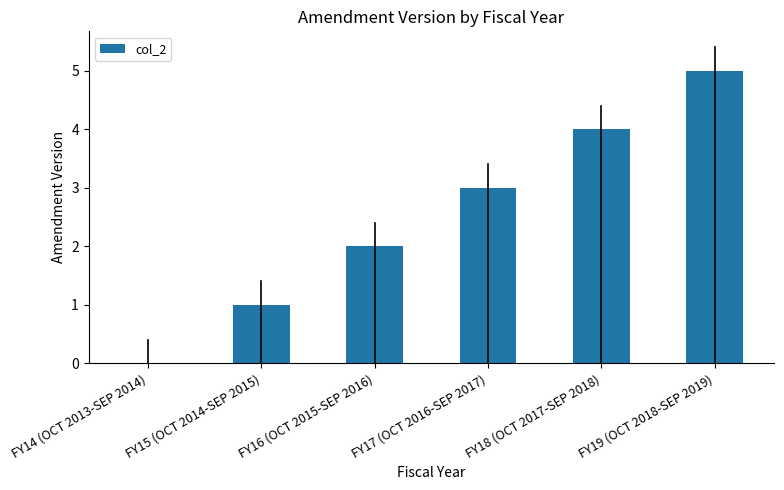

Reading left to right, extract all data points from this chart.

0	1	2	3	4	5